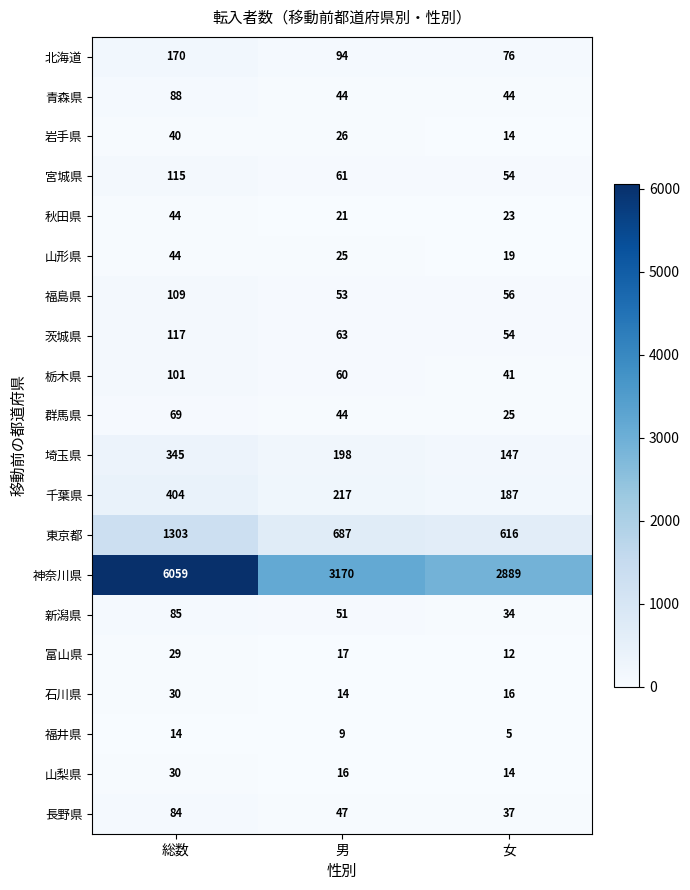

Which category has the highest value in the 群馬県 series?

総数